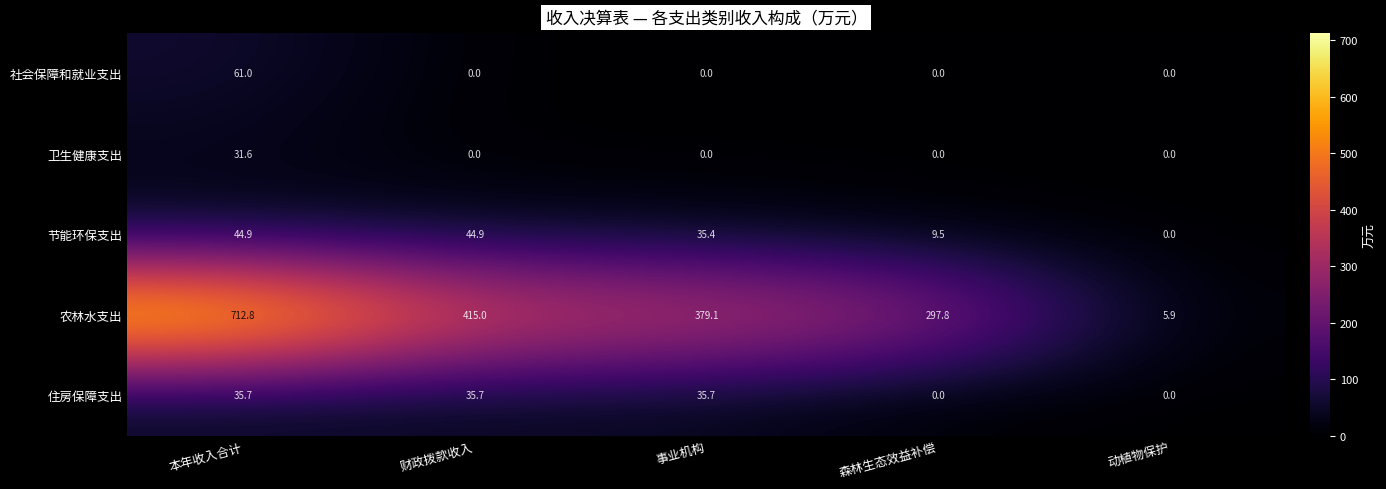

List the series in order of their peak value, highest first.

农林水支出, 社会保障和就业支出, 节能环保支出, 住房保障支出, 卫生健康支出